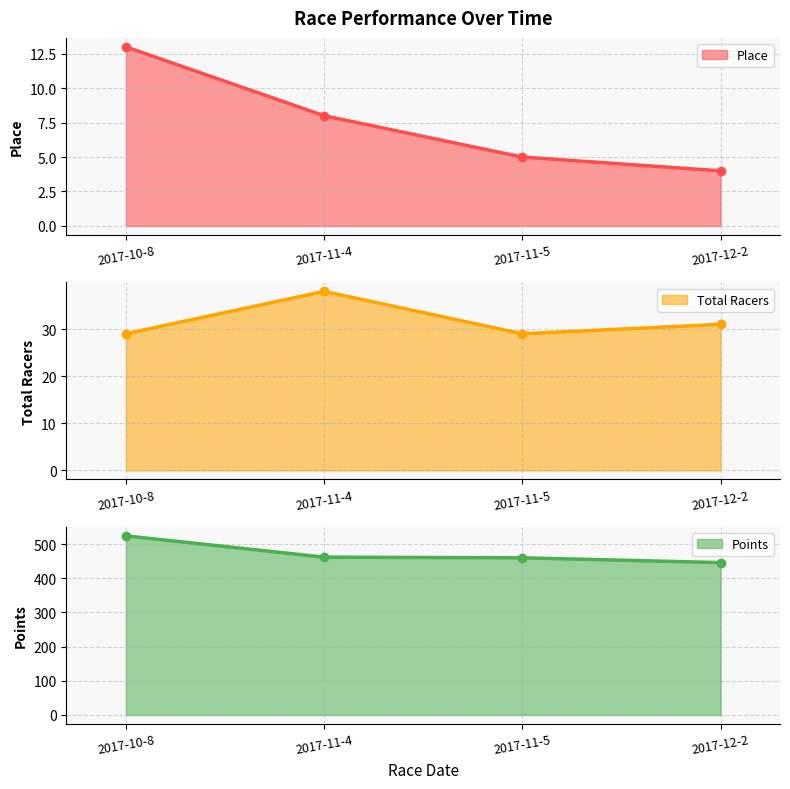

At which label does Total Racers reach its minimum?

2017-10-8